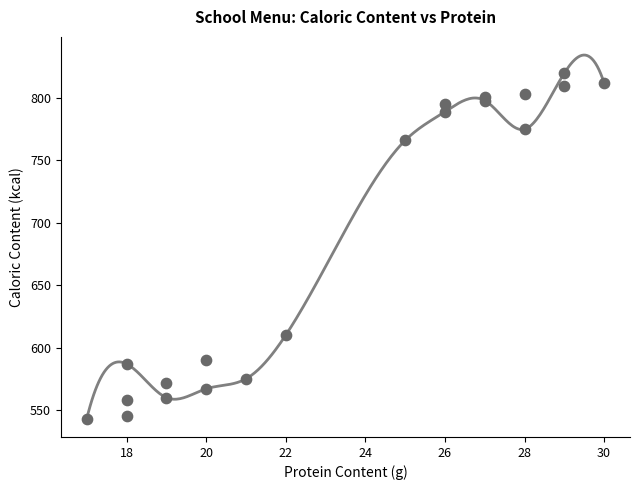

What Y value in the scatter plot is closest to 681?

610